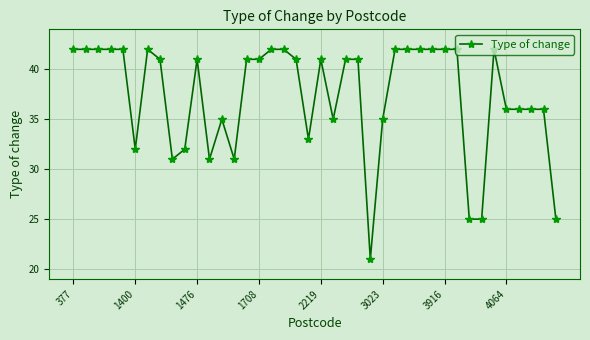

What is the value of the 14th point from the left?

31